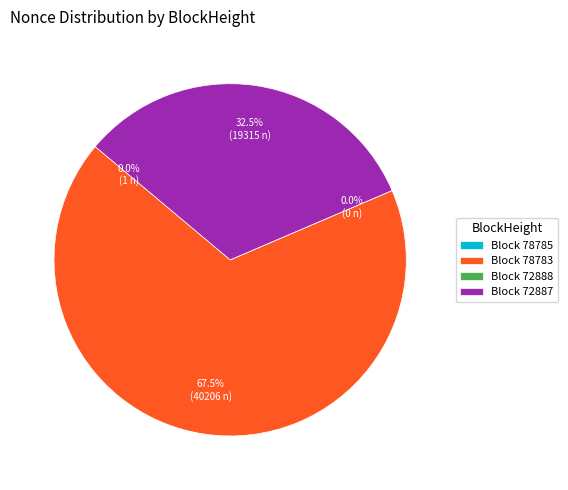

Which has a higher value, 78785 or 78783?

78783